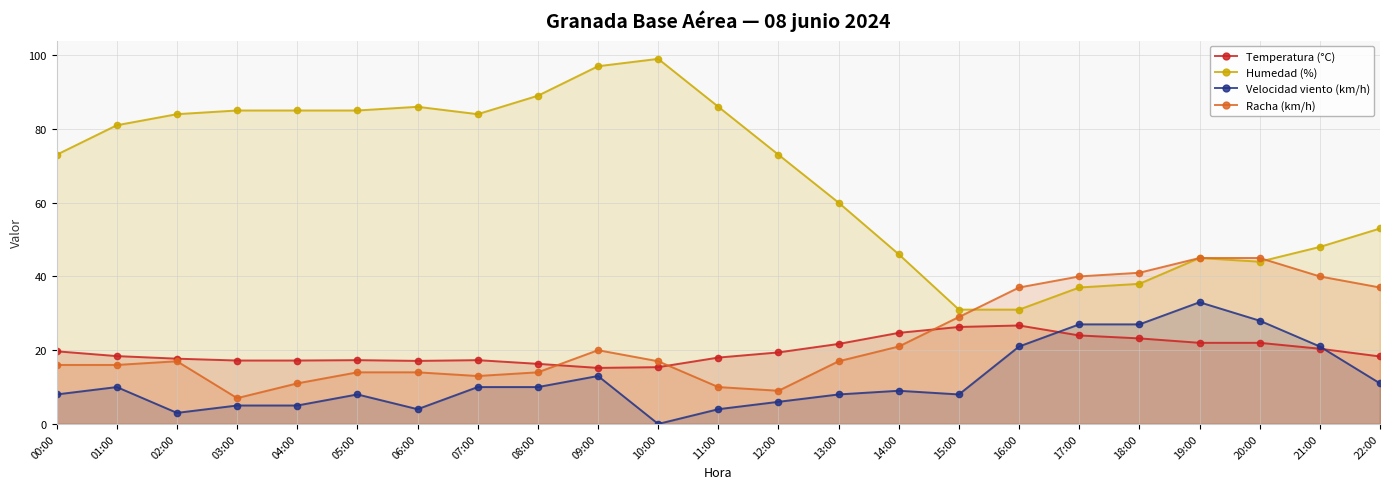

Which series ends up on top after the final intersection of Racha (km/h) and Temperatura (°C)?

Racha (km/h)